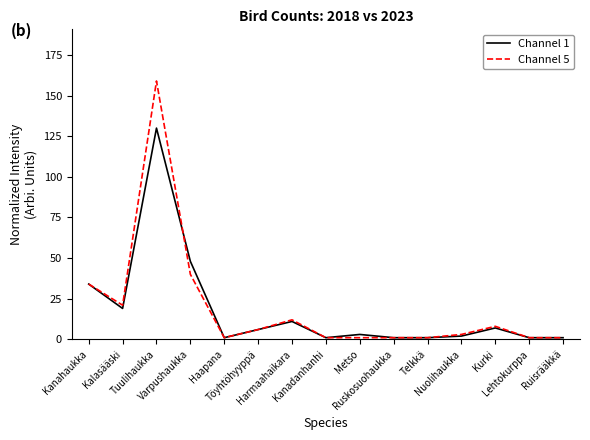

What is the greatest value displayed?

159